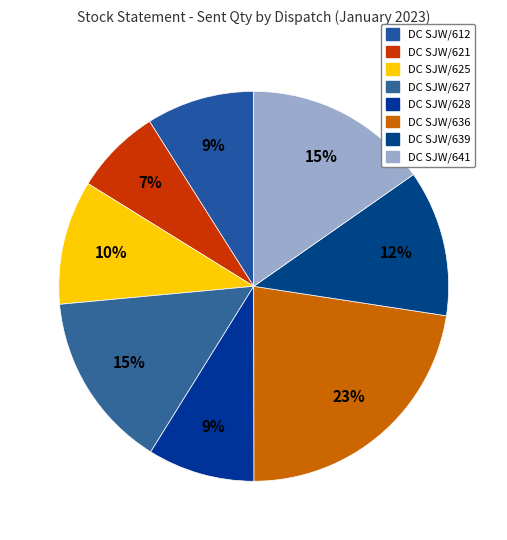

Count the number of slices in the pie.

8